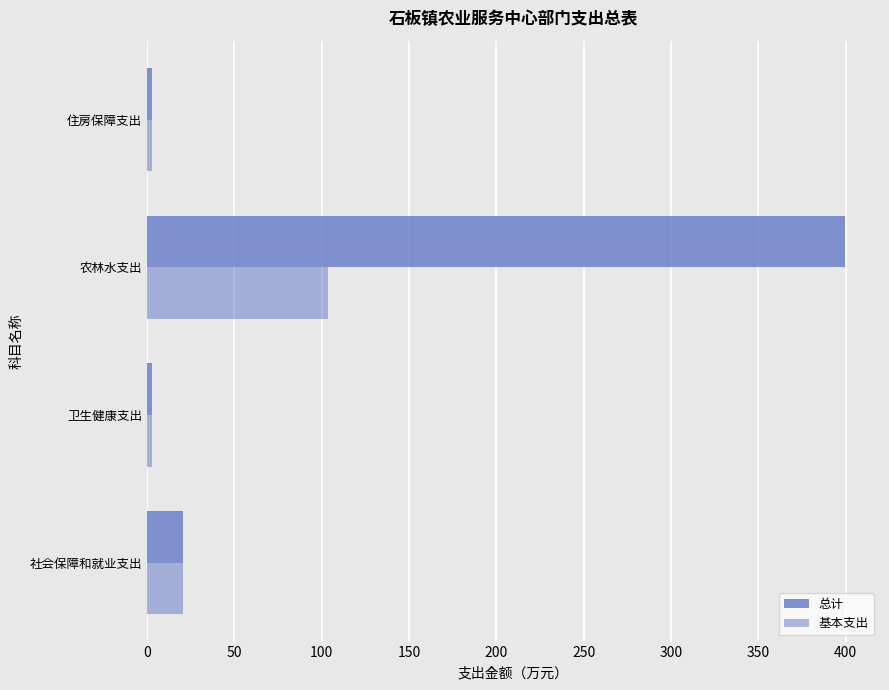

How many data points in 基本支出 are above 20?

2